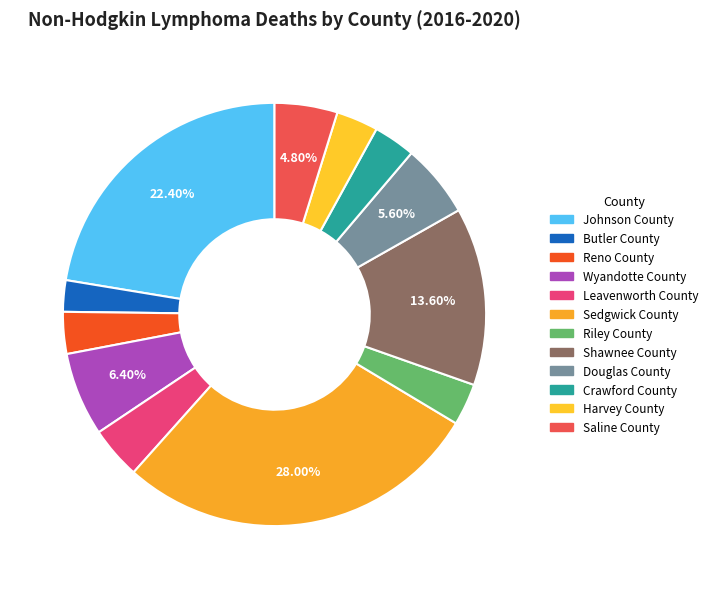

Is there a majority slice in this chart?

No